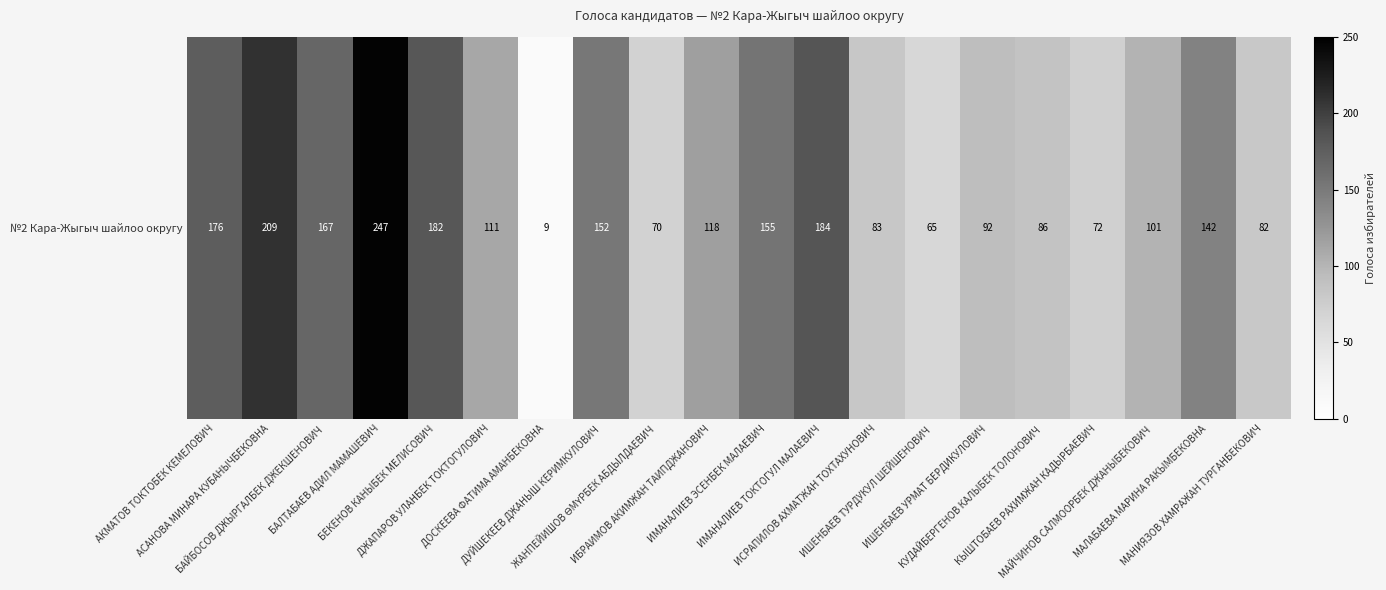

What is the ratio of the value at МАЛАБАЕВА МАРИНА РАКЫМБЕКОВНА to the value at БЕКЕНОВ КАНЫБЕК МЕЛИСОВИЧ?

0.8